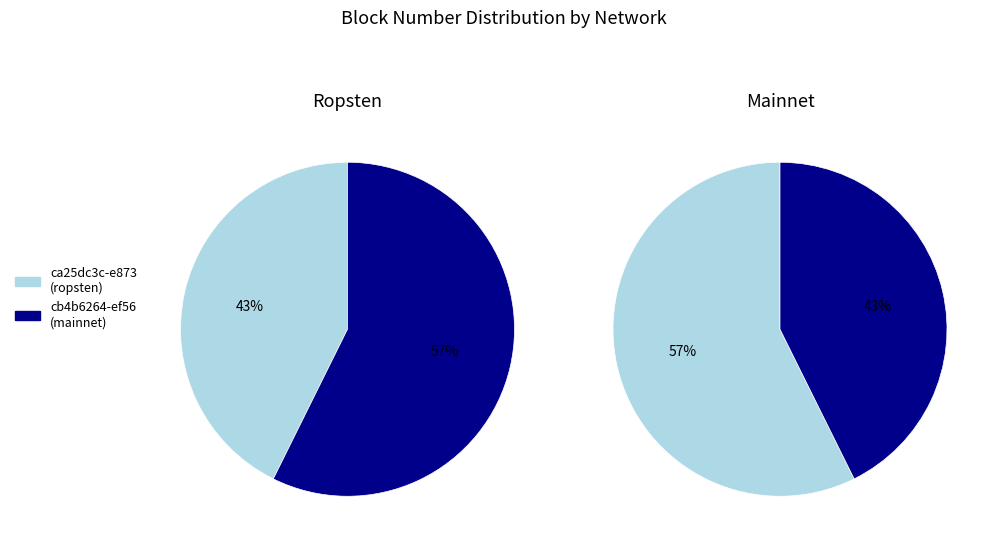

True or false: ca25dc3c-e873
(ropsten) accounts for 56% of the total.

False